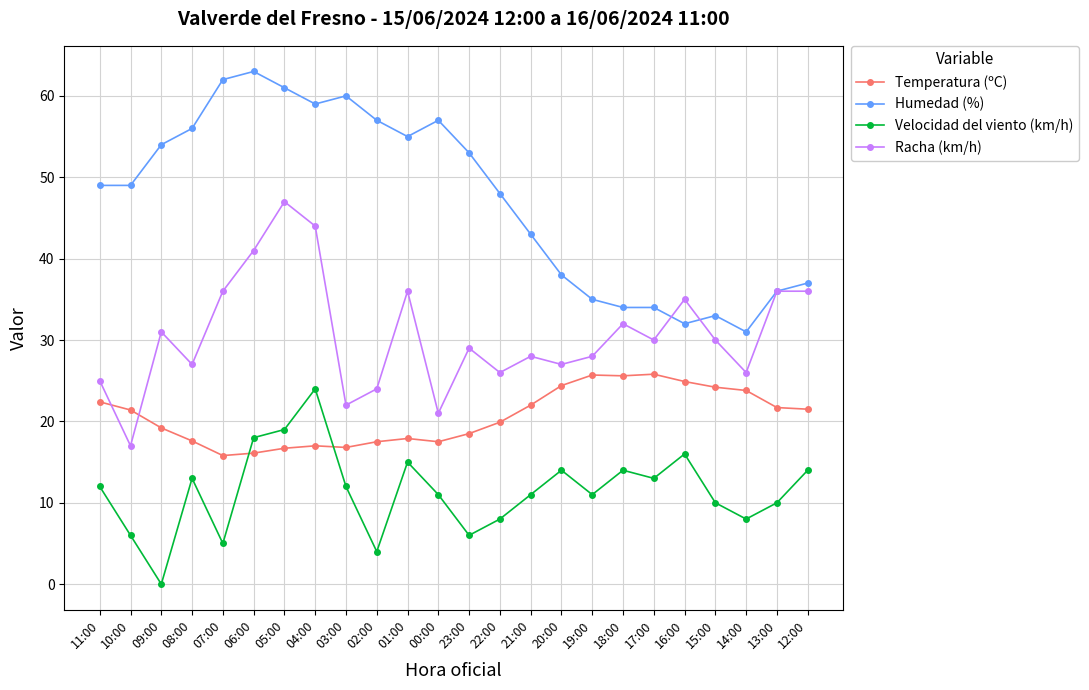

How many interior local valleys does the Racha (km/h) series have?

8